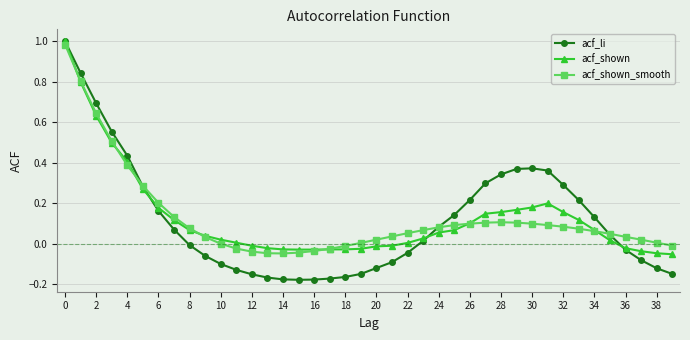

What are all the series names shown in the legend?

acf_li, acf_shown, acf_shown_smooth